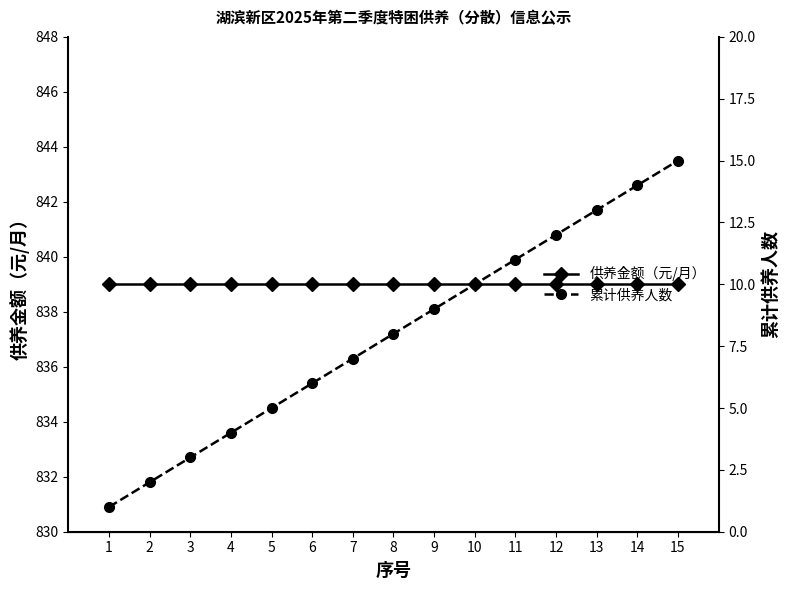

What is the smallest value displayed?

1